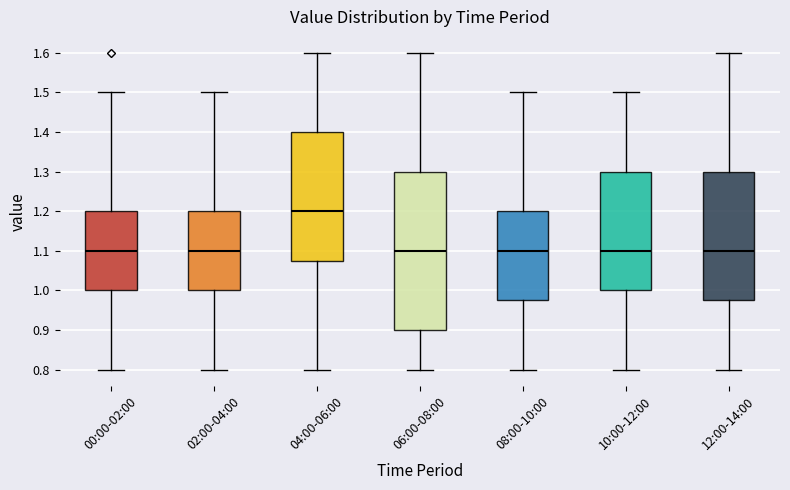

Which box has the highest median line?

04:00-06:00